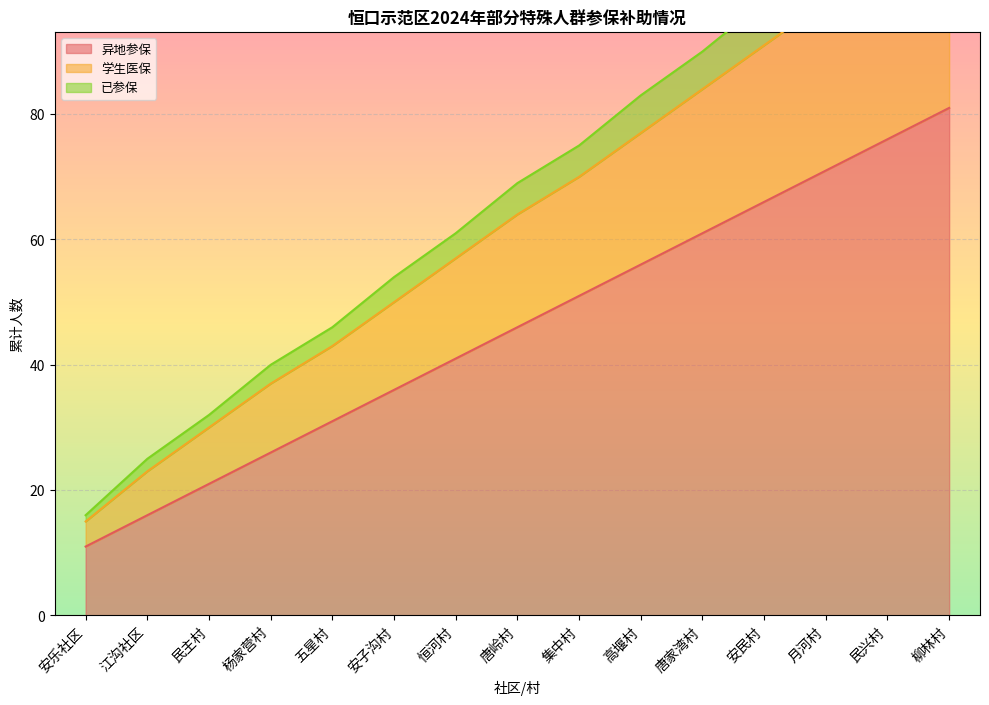

What is the label of the 6th point from the right?

高堰村